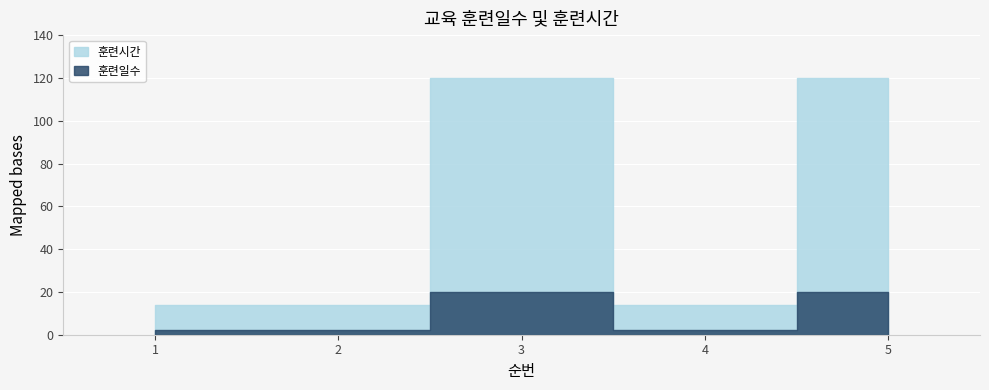

At which category does 훈련시간 reach its first local valley?

4